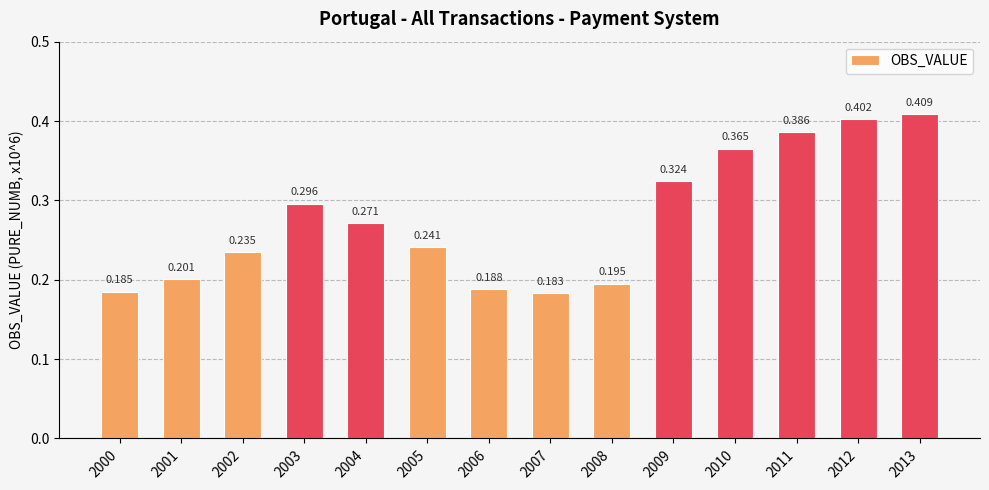

Which category has the highest value across all series?

2013